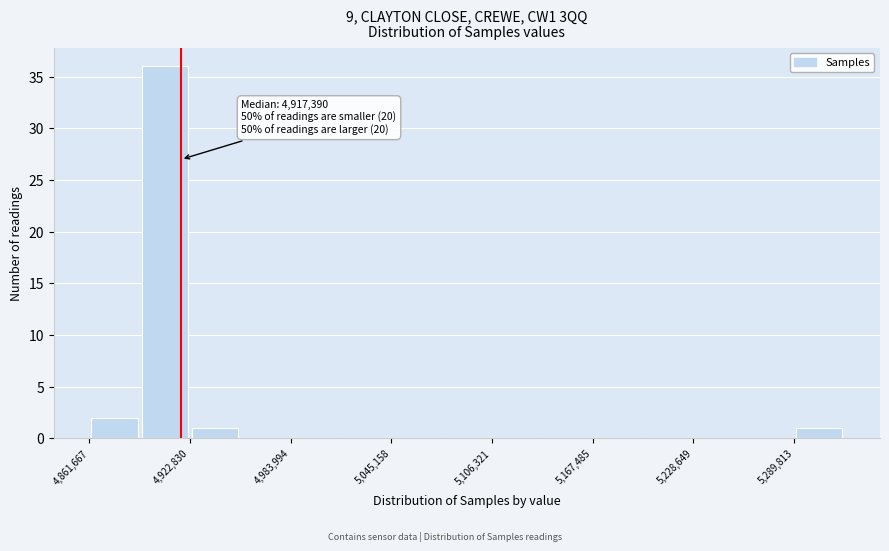

Around what value on the x-axis is the tallest bar? Give the approximate position of its centre, as read against the axis.

4910000